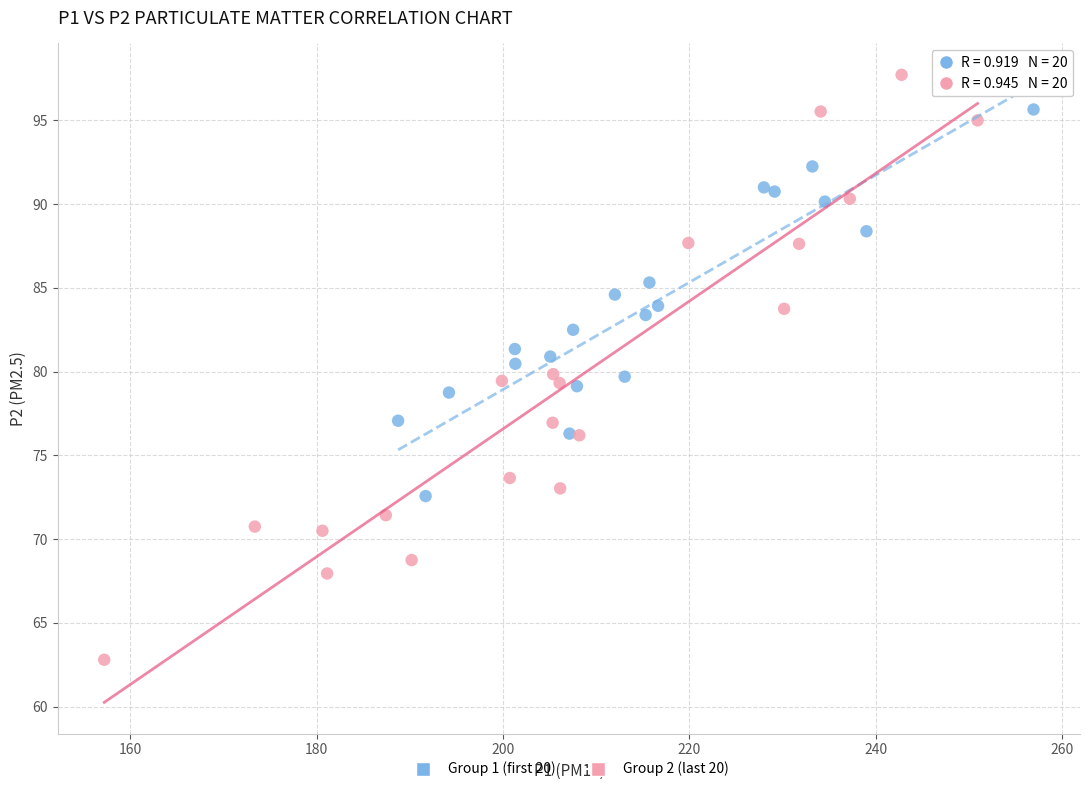

Which series has the largest Y range (max minus min)?

Group 2 (last 20)